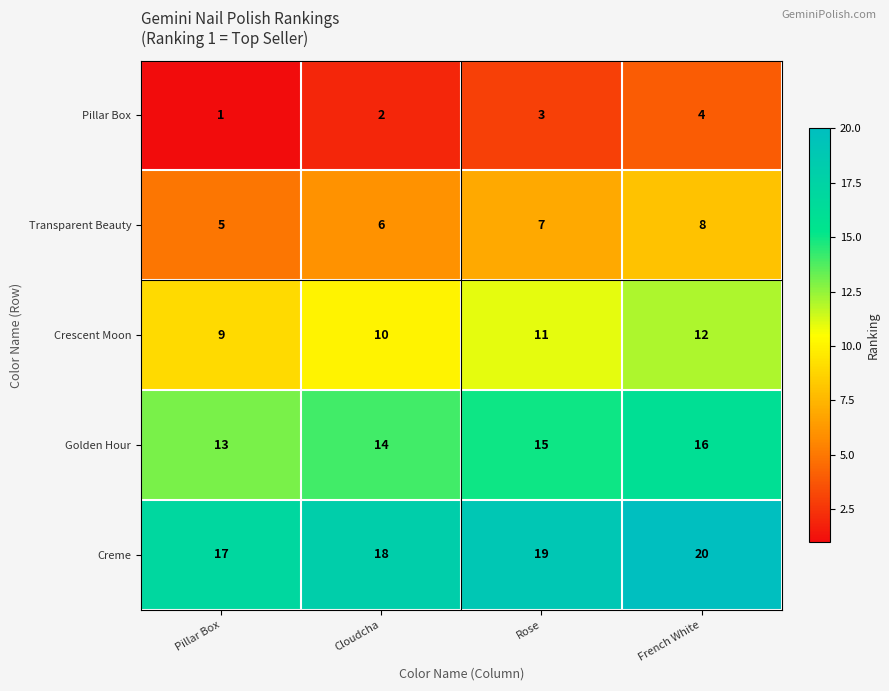

List the series in order of their overall mean, highest first.

Creme, Golden Hour, Crescent Moon, Transparent Beauty, Pillar Box